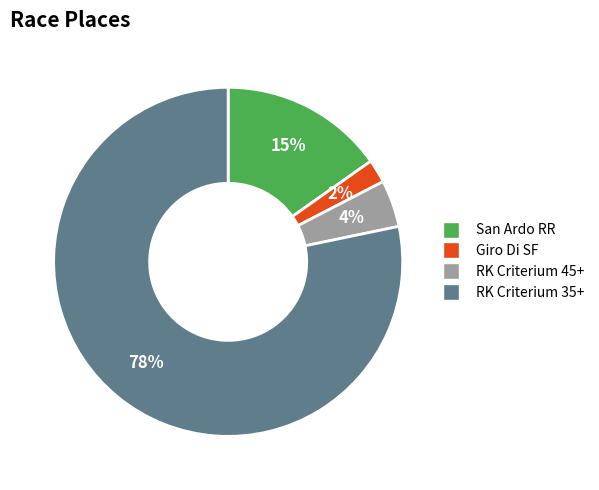

Which category has the biggest portion of the pie?

RK Criterium 35+